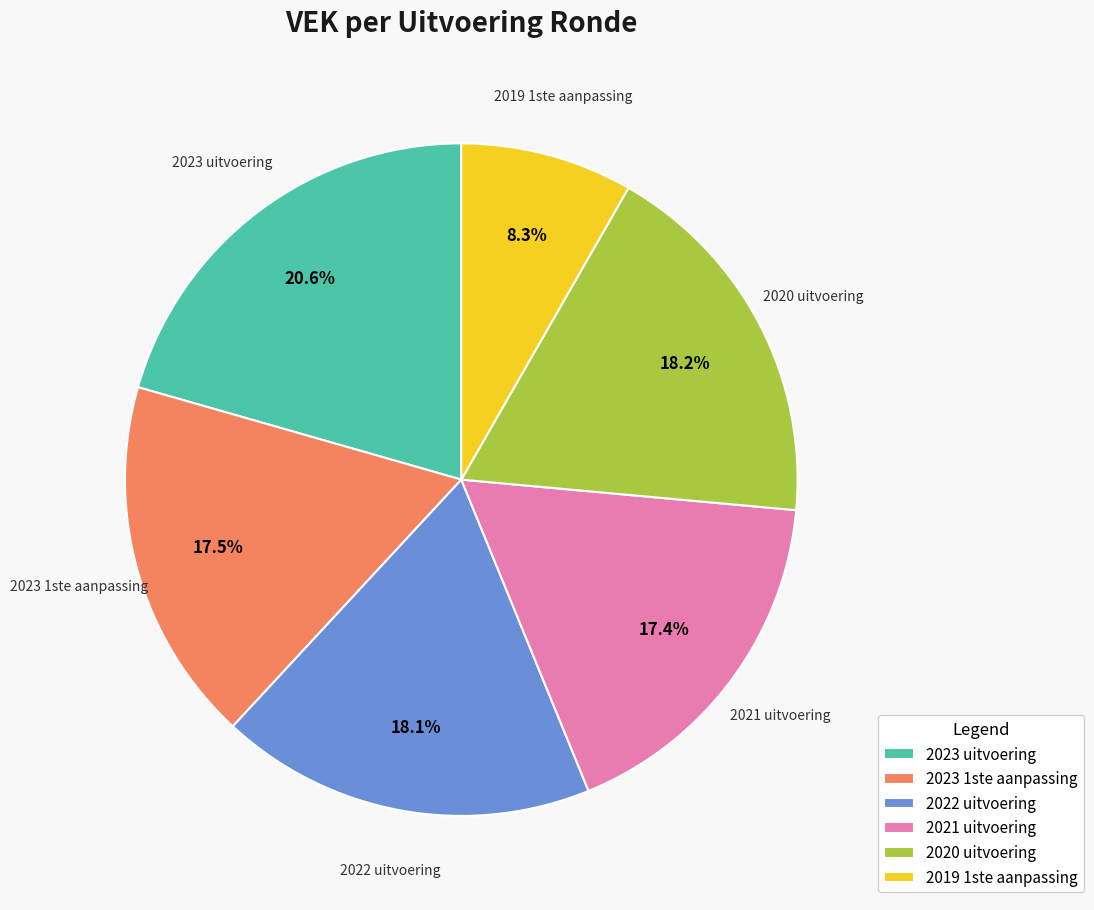

What is the largest slice in the pie chart?

2023 uitvoering